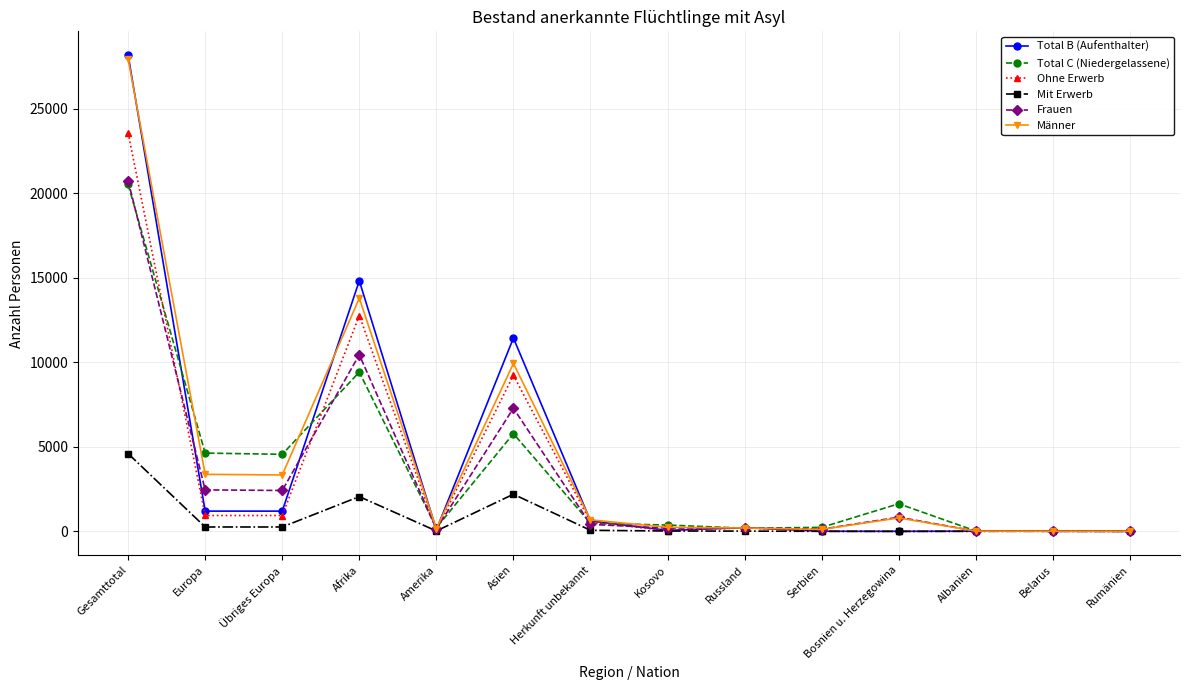

True or false: Frauen has more than 0 interior local peaks.

True